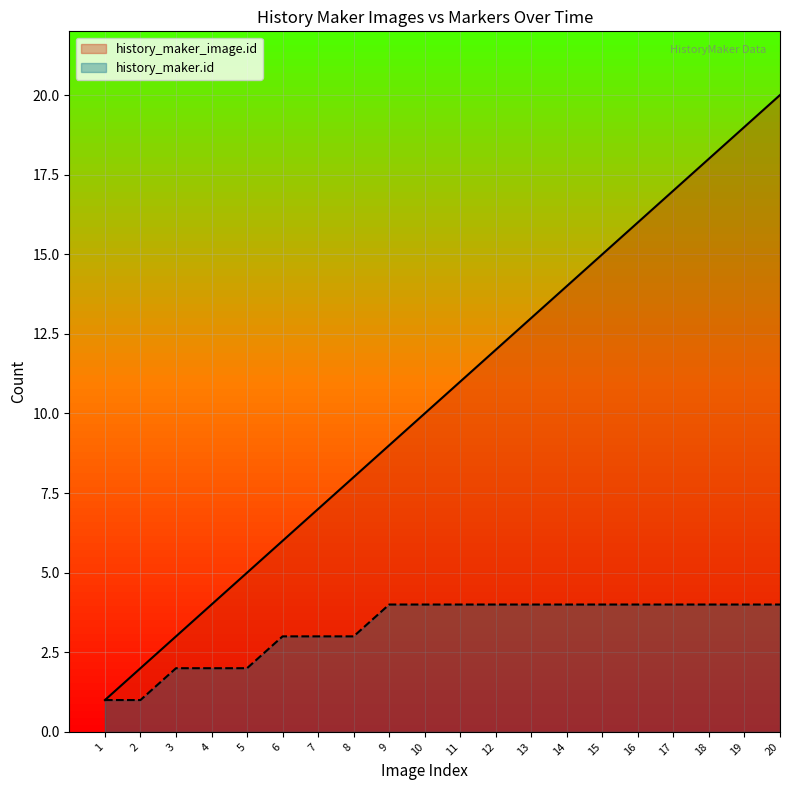

What is the spread (max minus min) of values at 3?

1